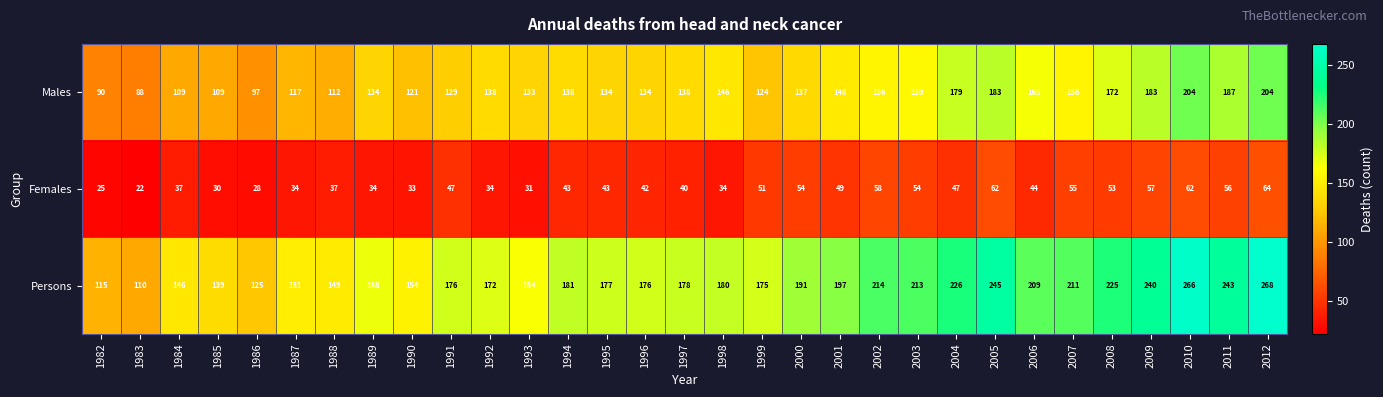

What is the difference between the highest and lowest values at 2011?

187